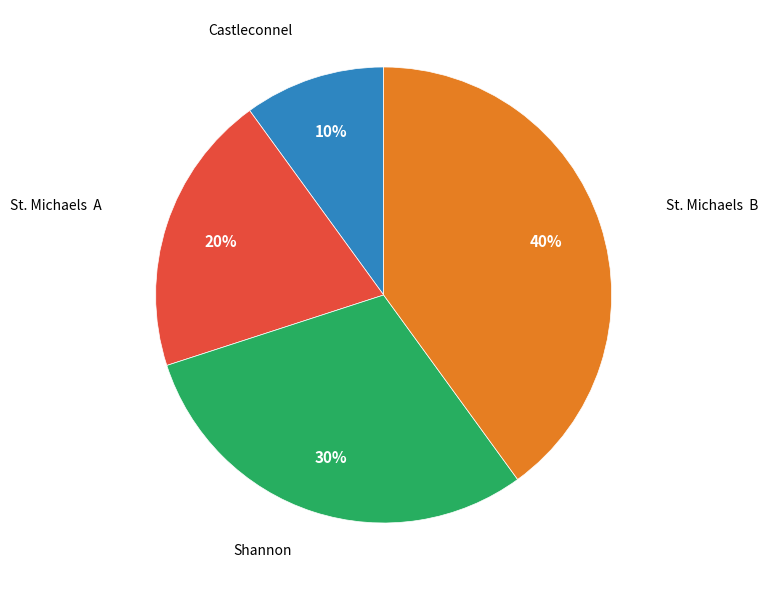

What percentage is the Shannon slice, to the nearest percent?

30%